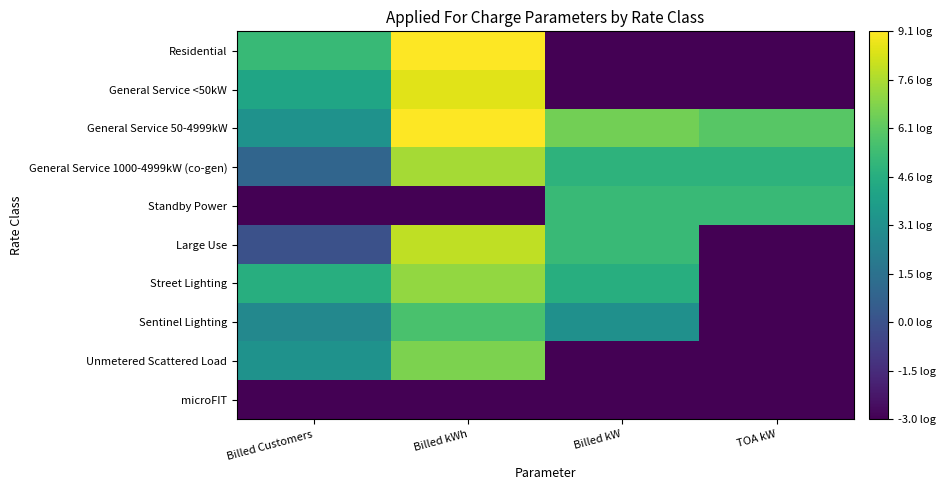

Which category has the lowest value across all series?

Billed kW